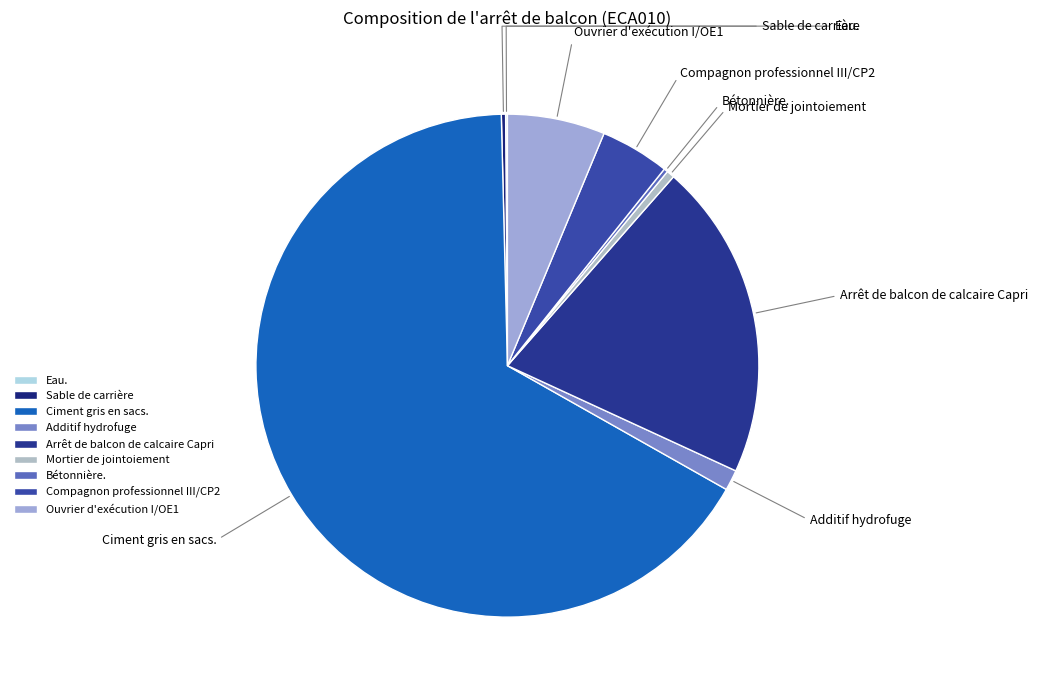

What percentage is the Compagnon professionnel III/CP2 slice, to the nearest percent?

4%